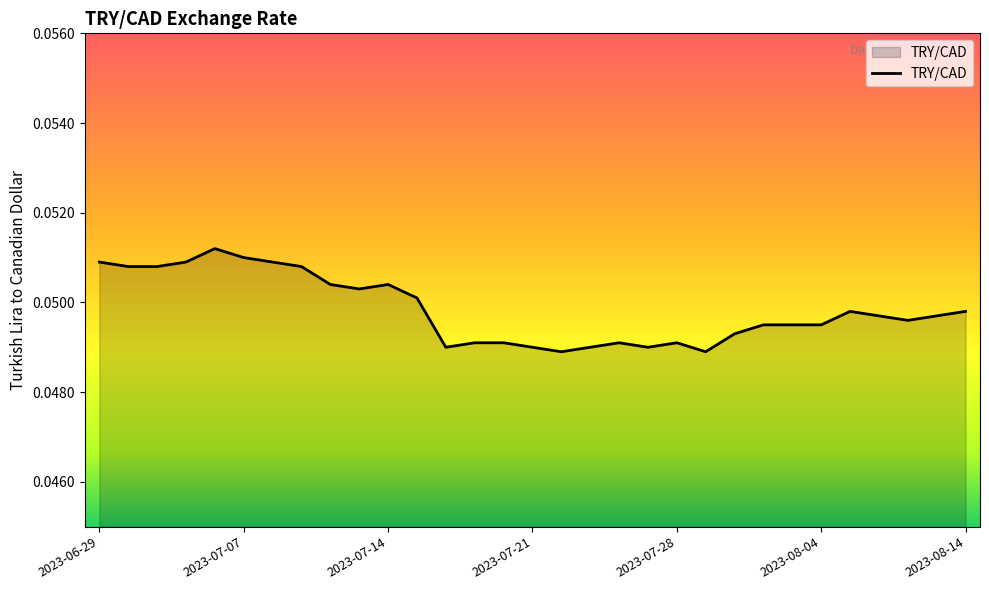

How many categories are shown in the chart?

31